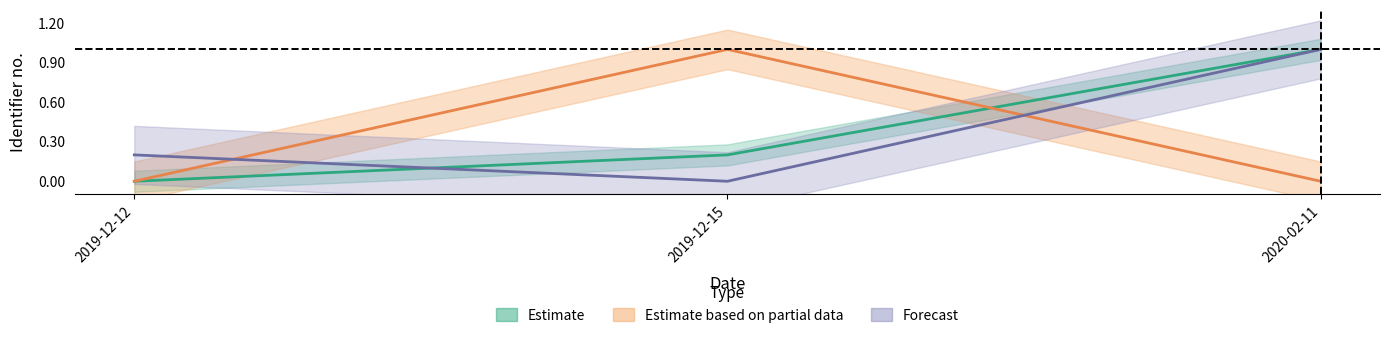

At which category is the sum across all series the highest?

2020-02-11